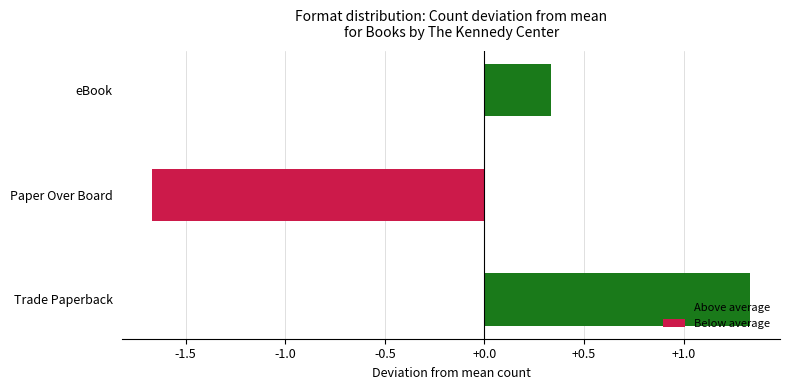

Rank the categories by value from lowest to highest.

Paper Over Board, eBook, Trade Paperback